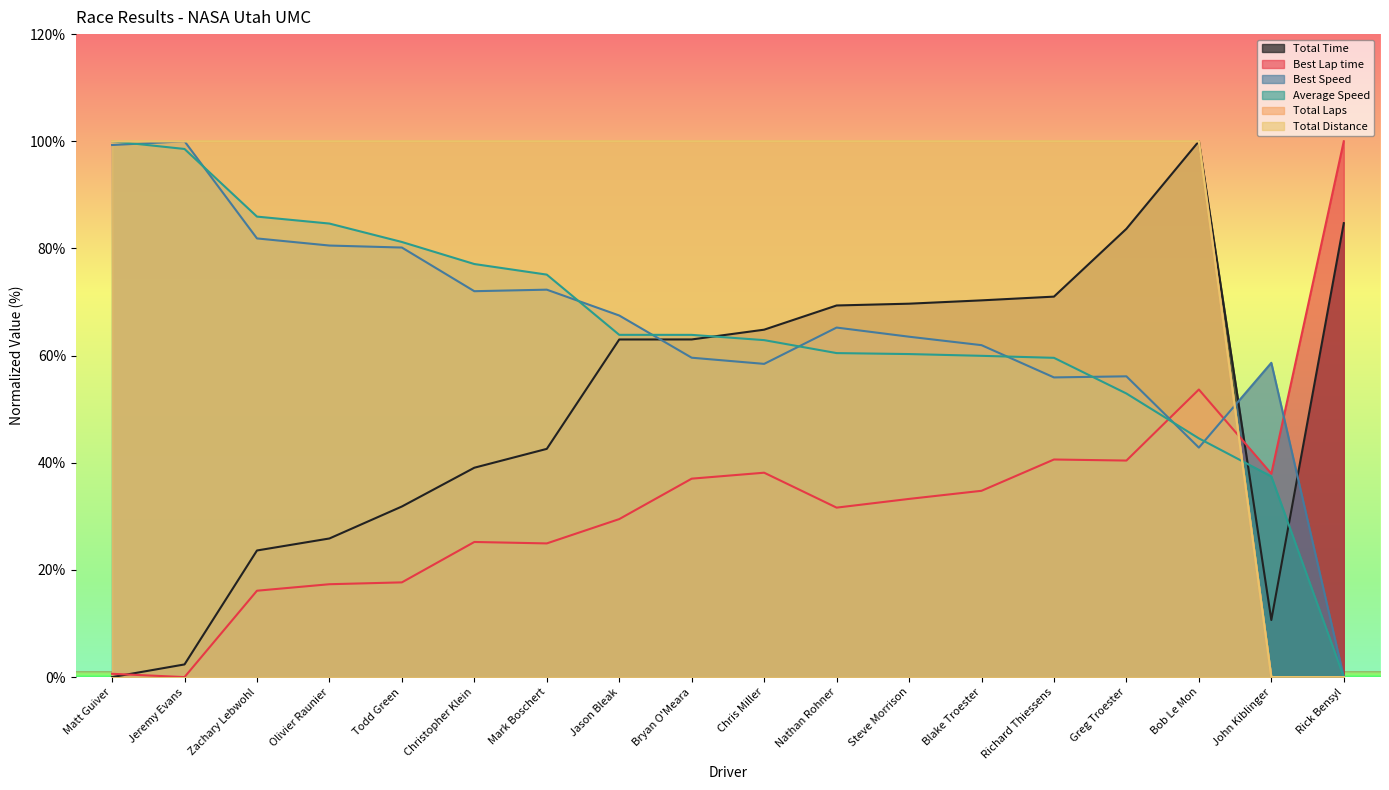

How many data points does each series have?

18